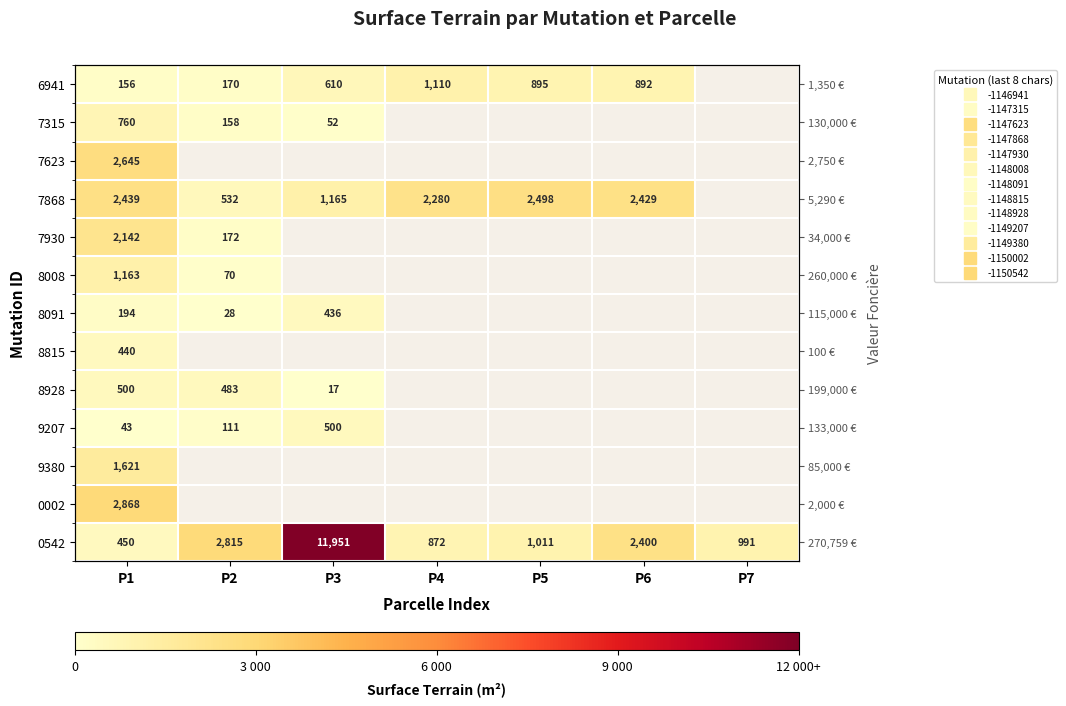

What is the highest value of the 0002 series?

2868.0